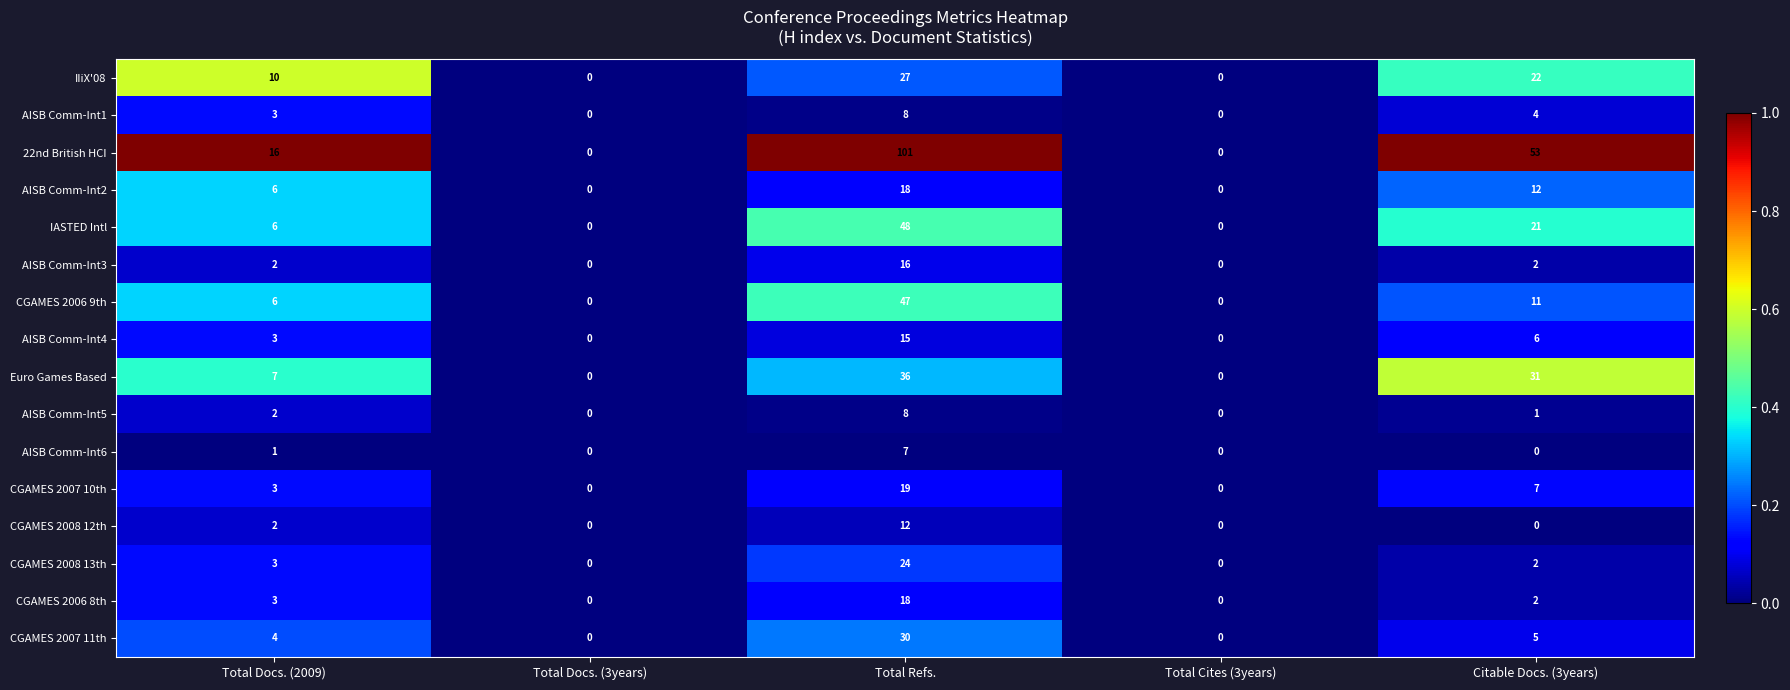

What is the greatest value displayed?

101